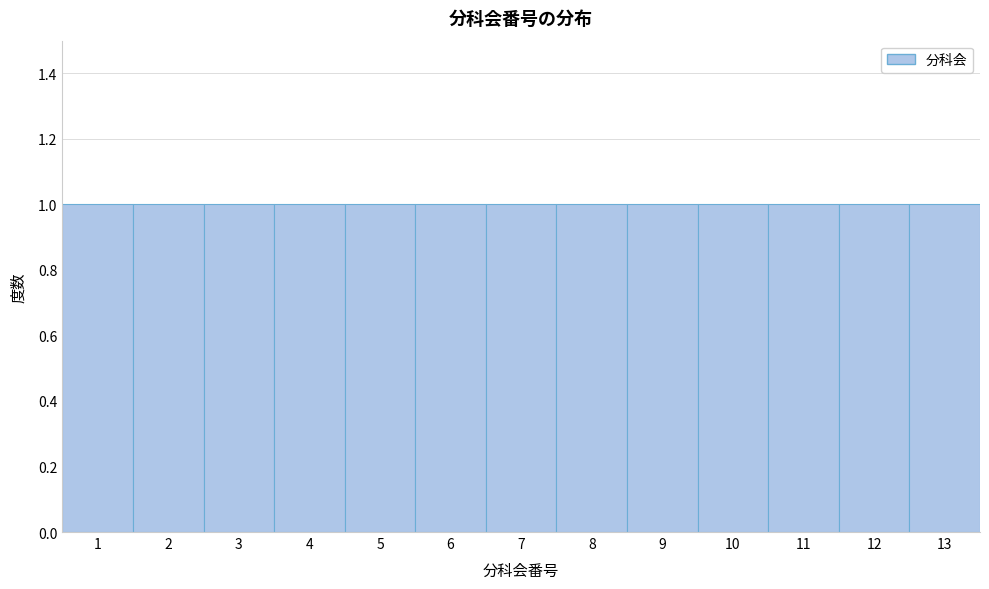

Reading left to right, list every bar in this chart as the range it spans on the x-axis followed by its height. The values are not printed on the chart, so give them approximately, as read against the axis.

0.5 to 1.5: 1
1.5 to 2.5: 1
2.5 to 3.5: 1
3.5 to 4.5: 1
4.5 to 5.5: 1
5.5 to 6.5: 1
6.5 to 7.5: 1
7.5 to 8.5: 1
8.5 to 9.5: 1
9.5 to 10.5: 1
10.5 to 11.5: 1
11.5 to 12.5: 1
12.5 to 13.5: 1